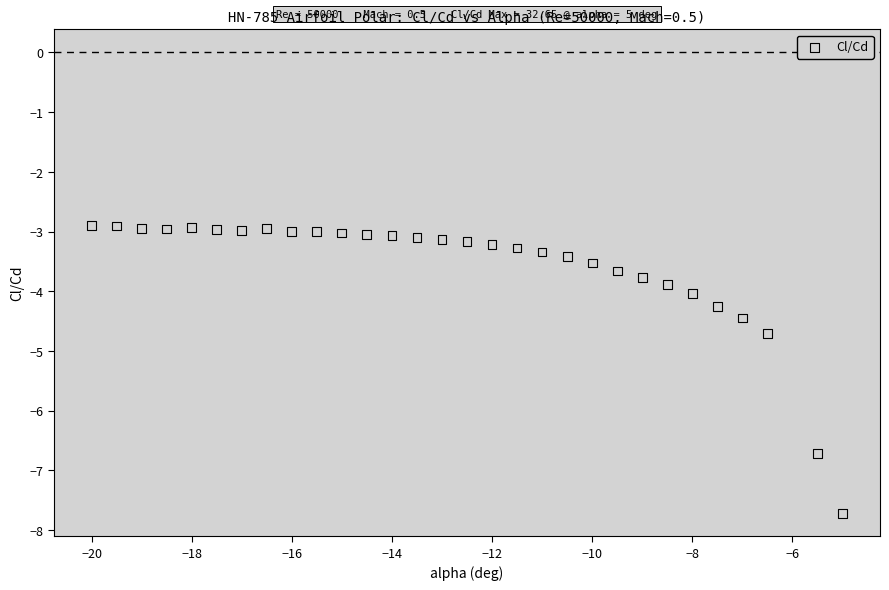

What is the range of X values (max minus min)?

15.0